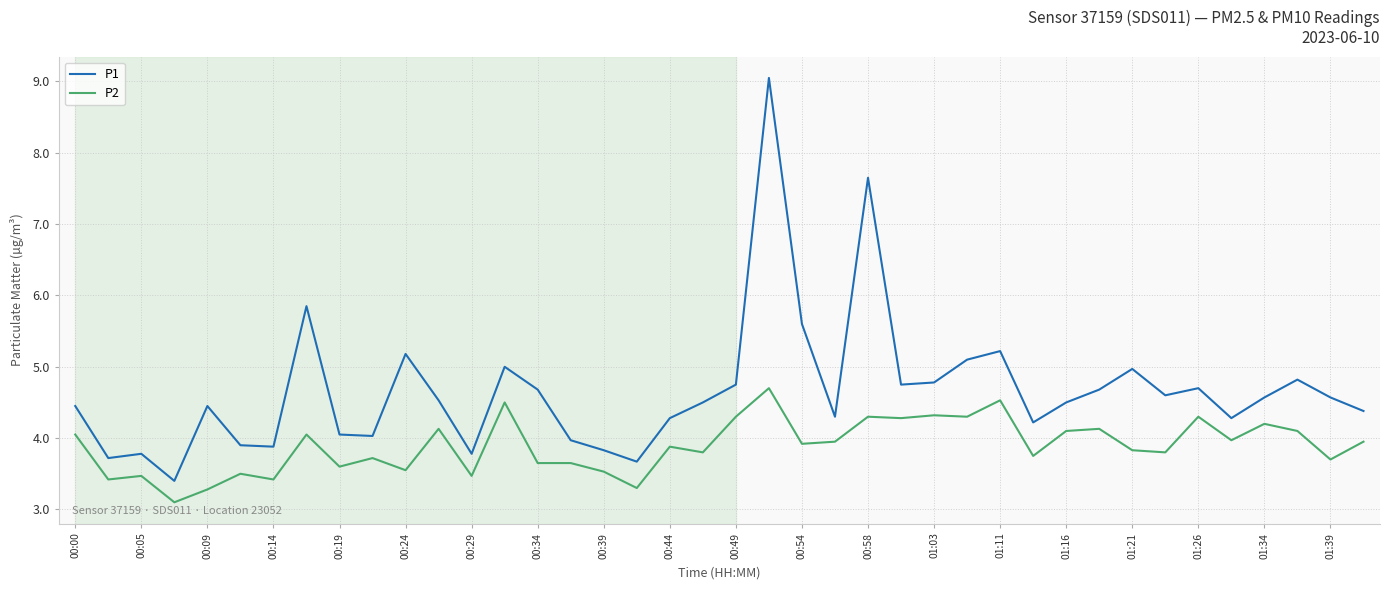

True or false: P2 and P1 cross at least once.

False